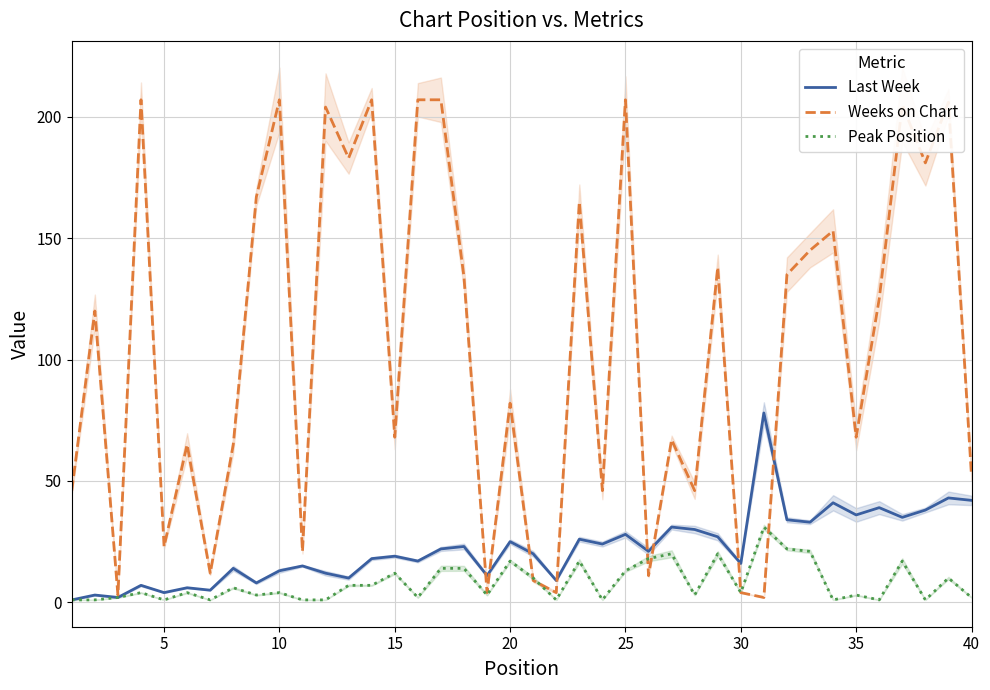

What are all the series names shown in the legend?

Last Week, Weeks on Chart, Peak Position